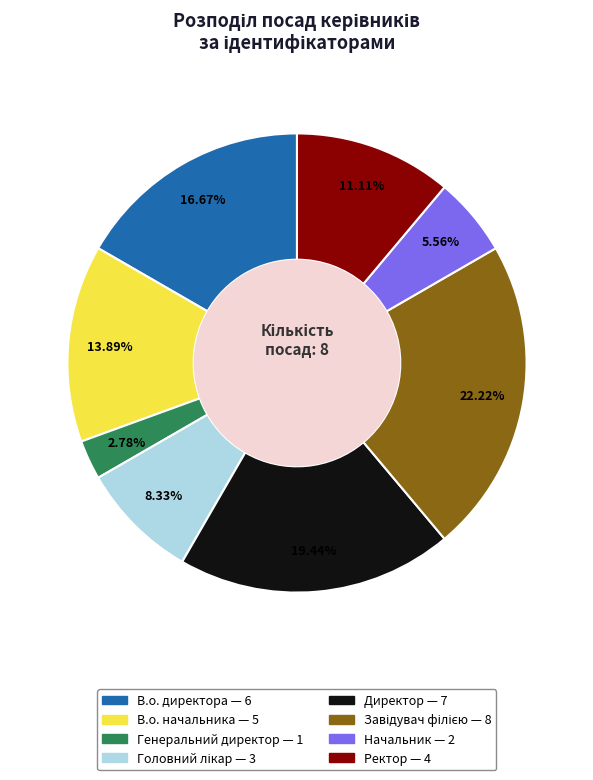

To the nearest percent, what portion does В.о. начальника represent?

14%